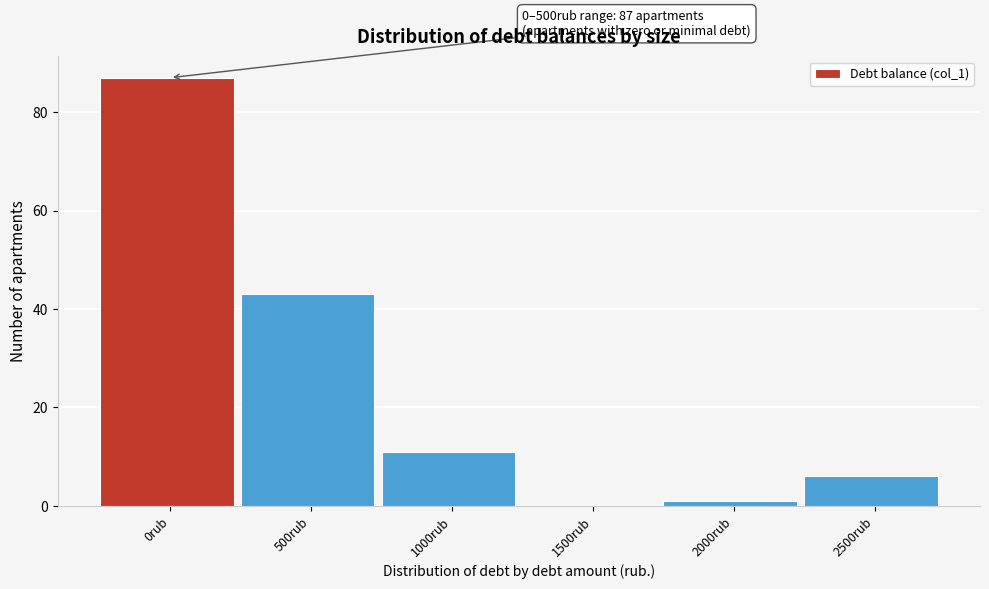

Reading left to right, list all the values displayed in this chart.

0rub=87	500rub=43	1000rub=11	1500rub=0	2000rub=1	2500rub=6